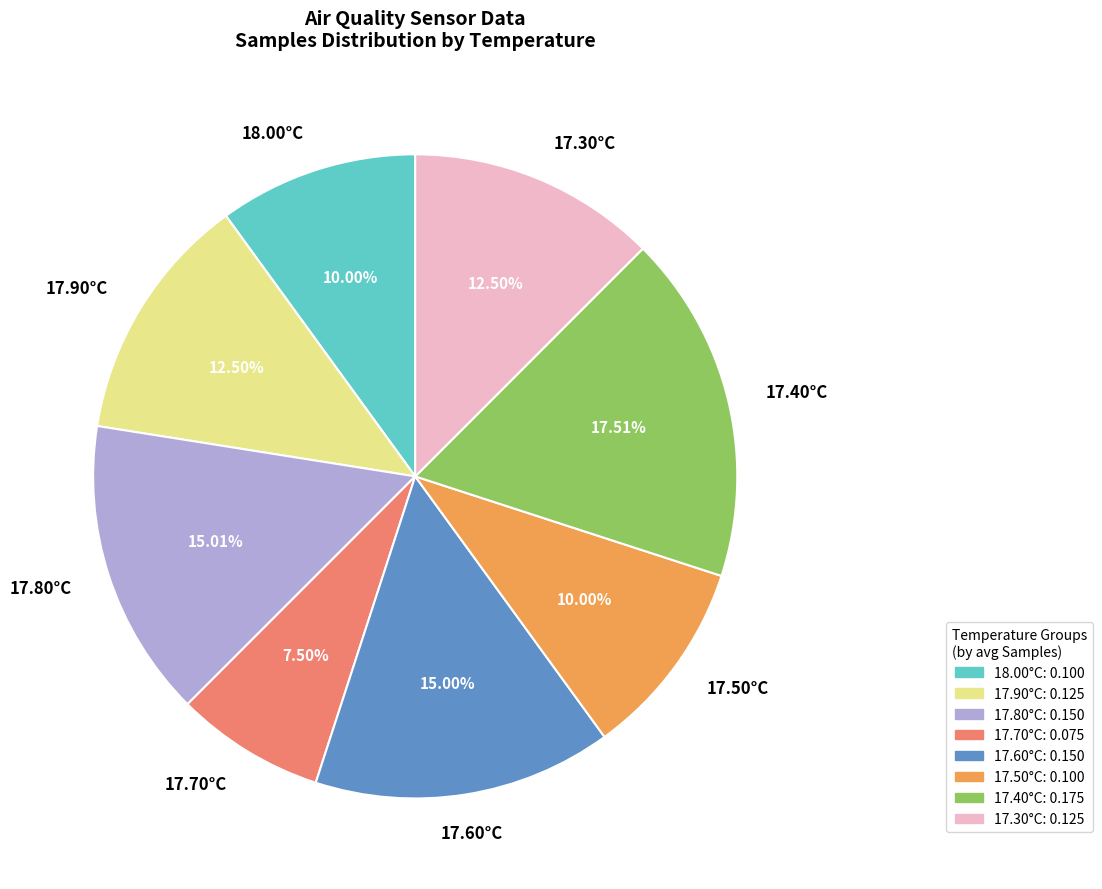

Count the number of slices in the pie.

8